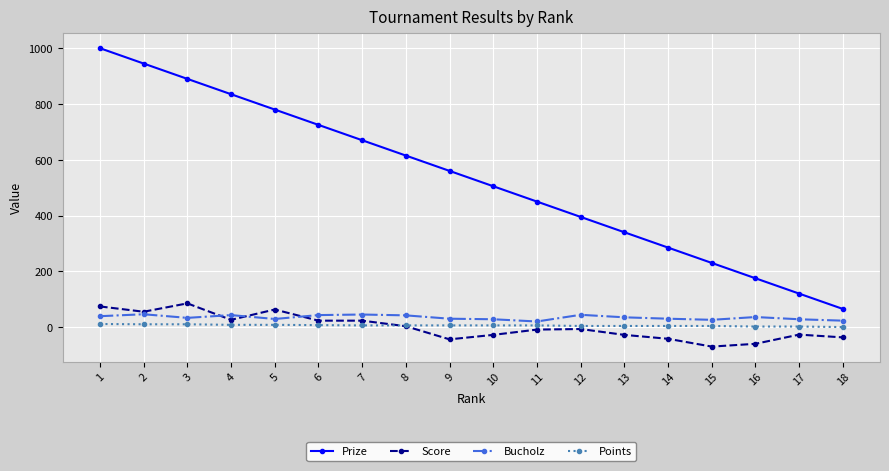

True or false: Points and Prize intersect in this chart.

False